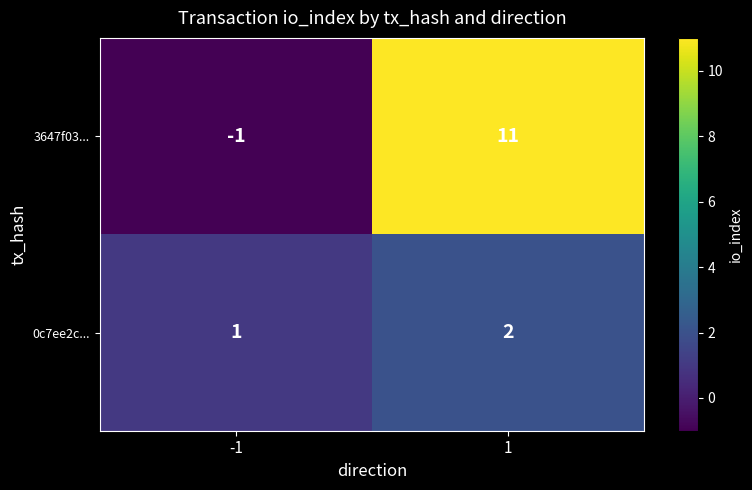

Reading left to right, list all the values displayed in this chart.

3647f03...: -1	11
0c7ee2c...: 1	2